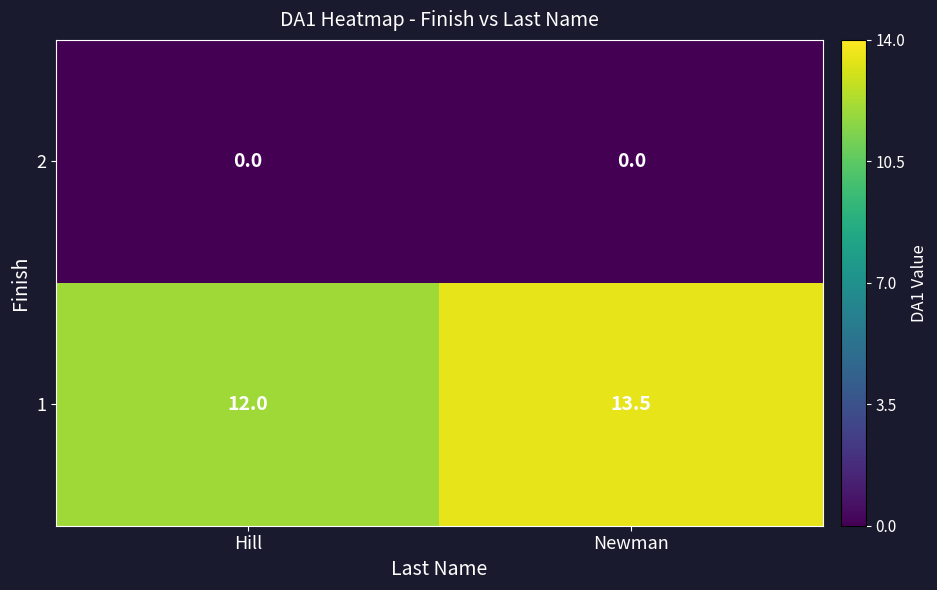

What is the lowest value of the 1 series?

12.0